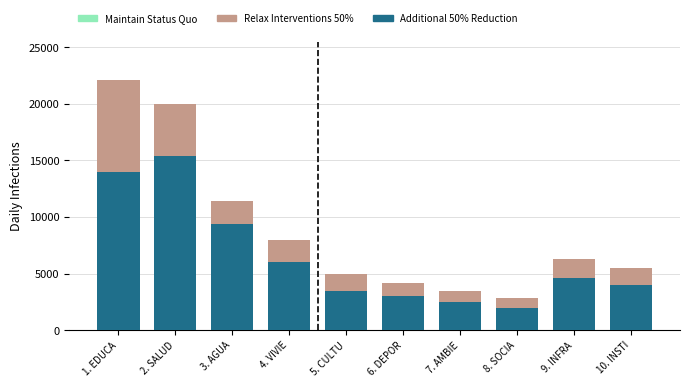

True or false: Additional 50% Reduction has a value of 2500 at 7. AMBIE.

True